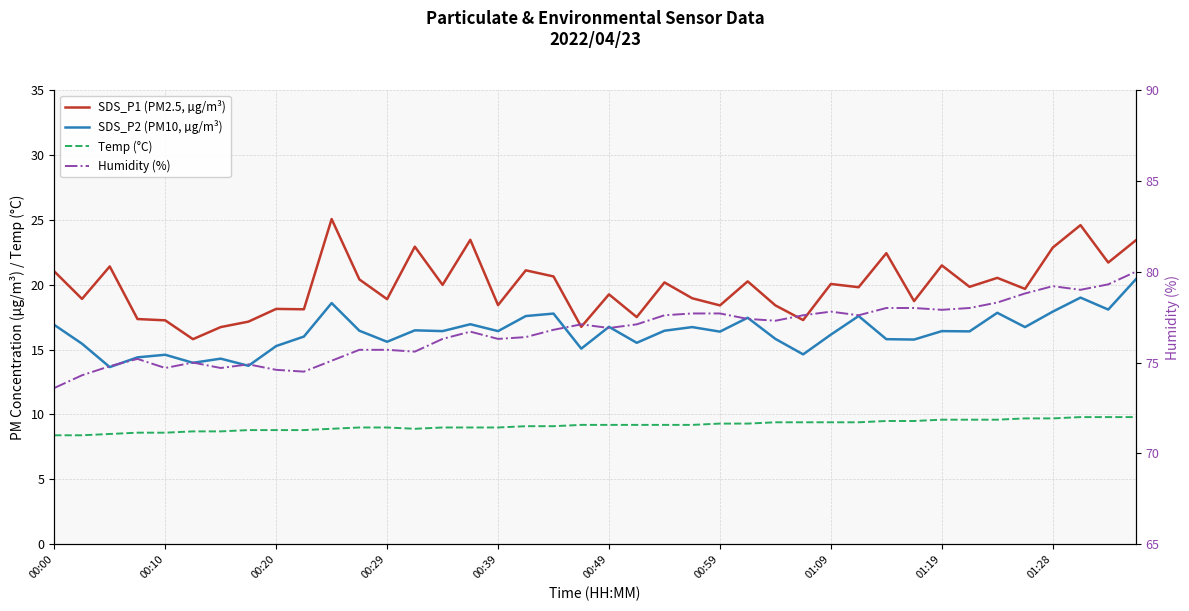

How many interior local valleys does the Temp (°C) series have?

1